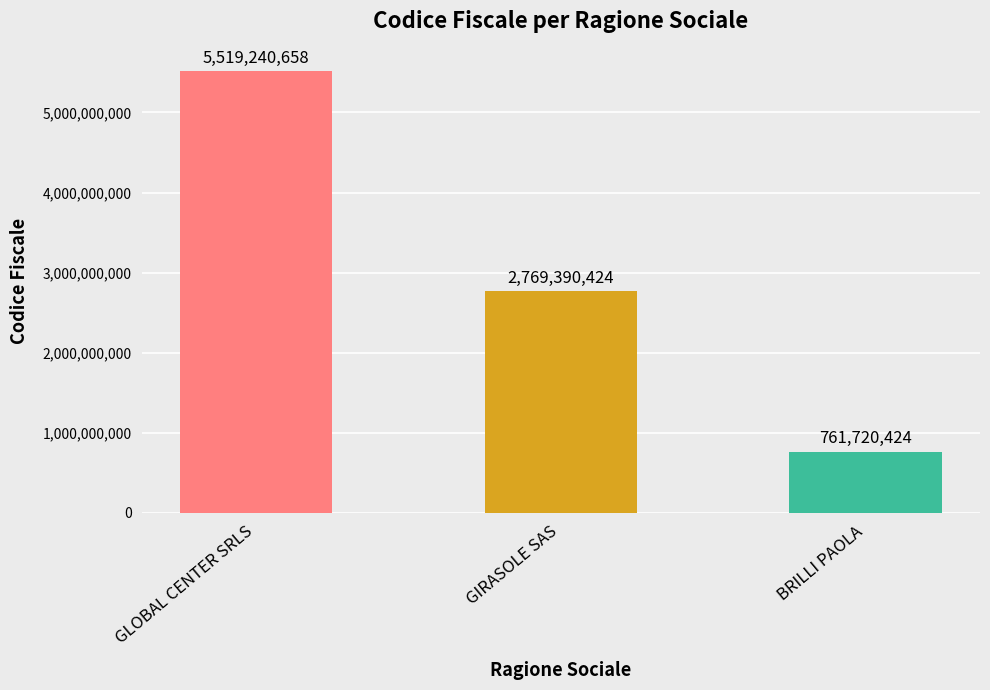

Which has a higher value, GIRASOLE SAS or BRILLI PAOLA?

GIRASOLE SAS